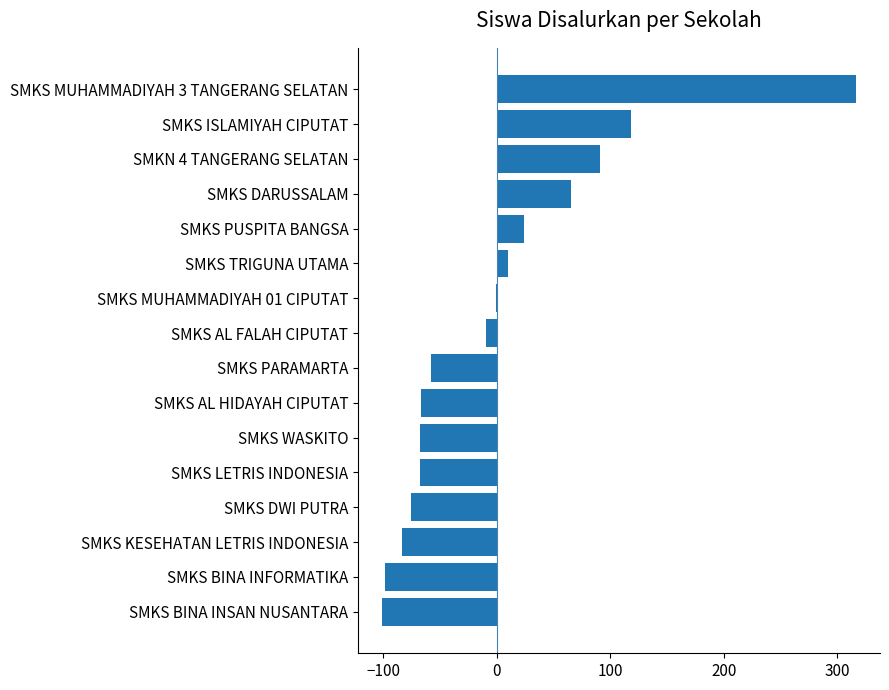

Count the number of values greater than -9.

7